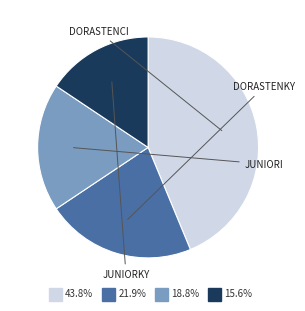

To the nearest percent, what is the difference between the 200 m - Juniorky and 200 m - Dorastenci slice percentages?

28%